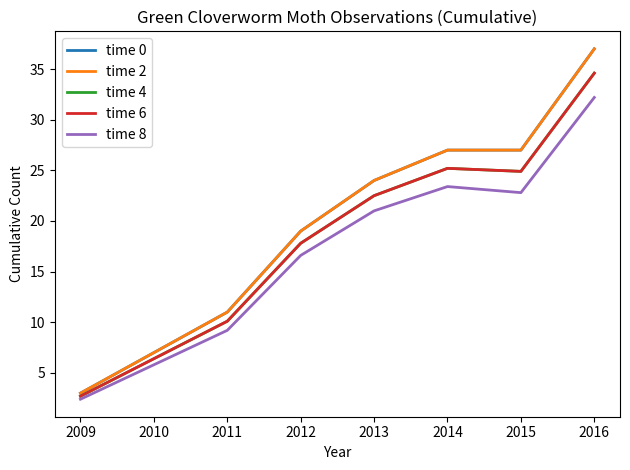

Does the chart have visible grid lines?

No